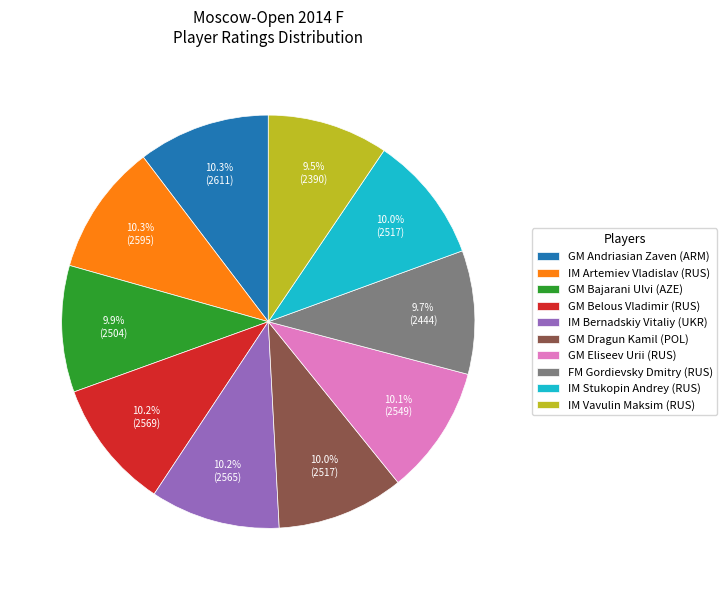

The IM Vavulin Maksim (RUS) slice represents 2% of the pie. True or false?

False